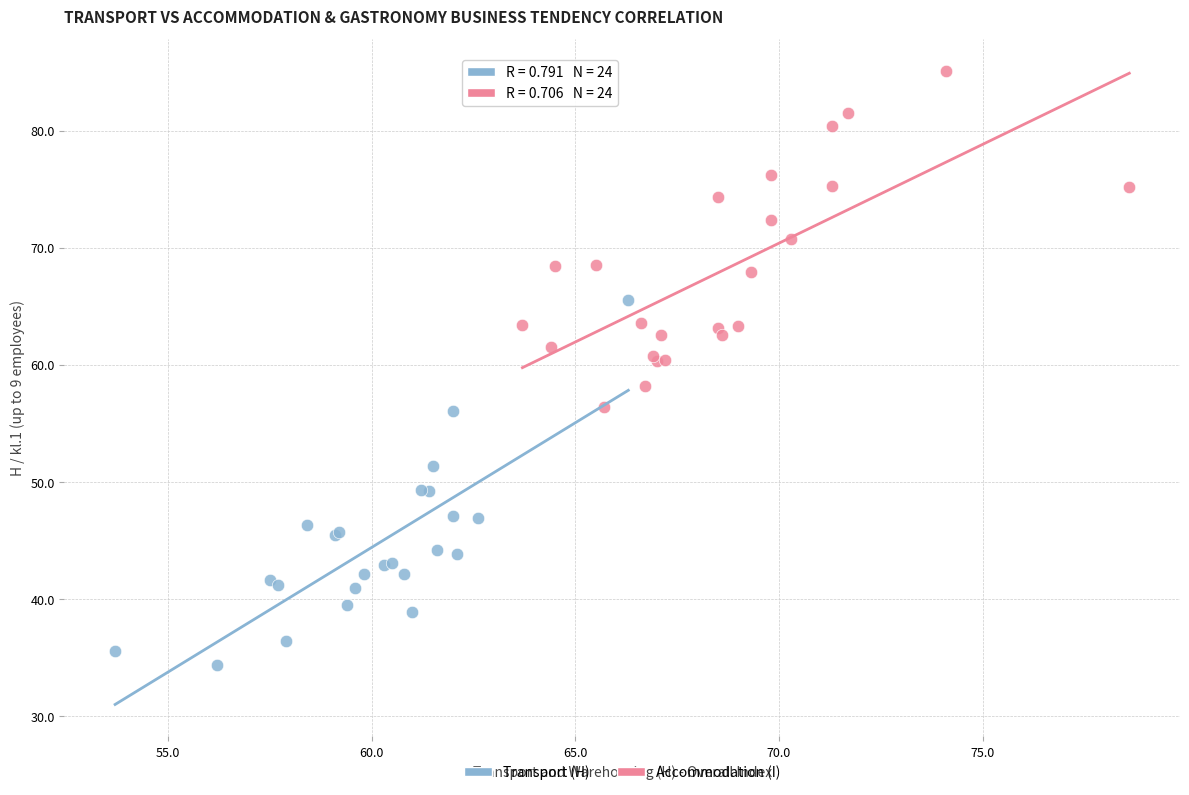

What are all the series names shown in the legend?

Transport (H), Accommodation (I)